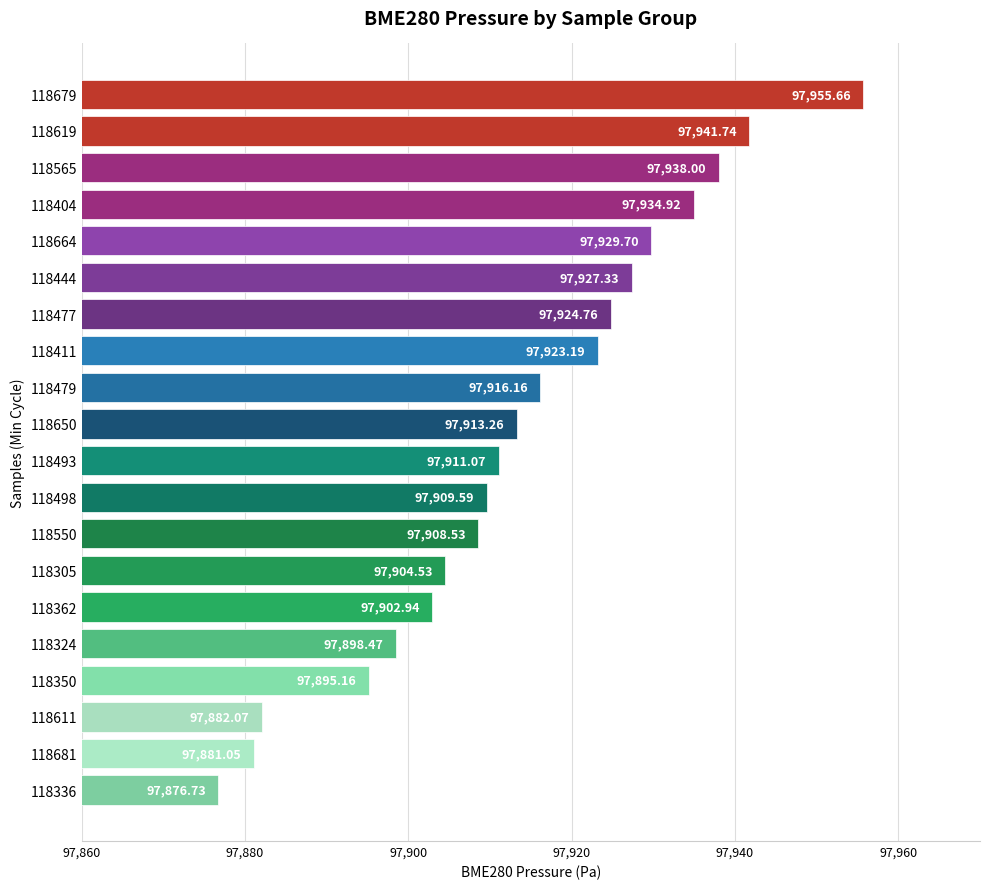

What is the change in value from 118498 to 118324?

-11.1